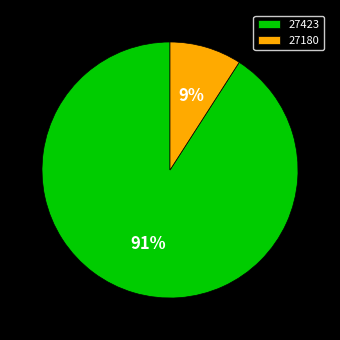

To the nearest percent, what is the average slice percentage?

50%